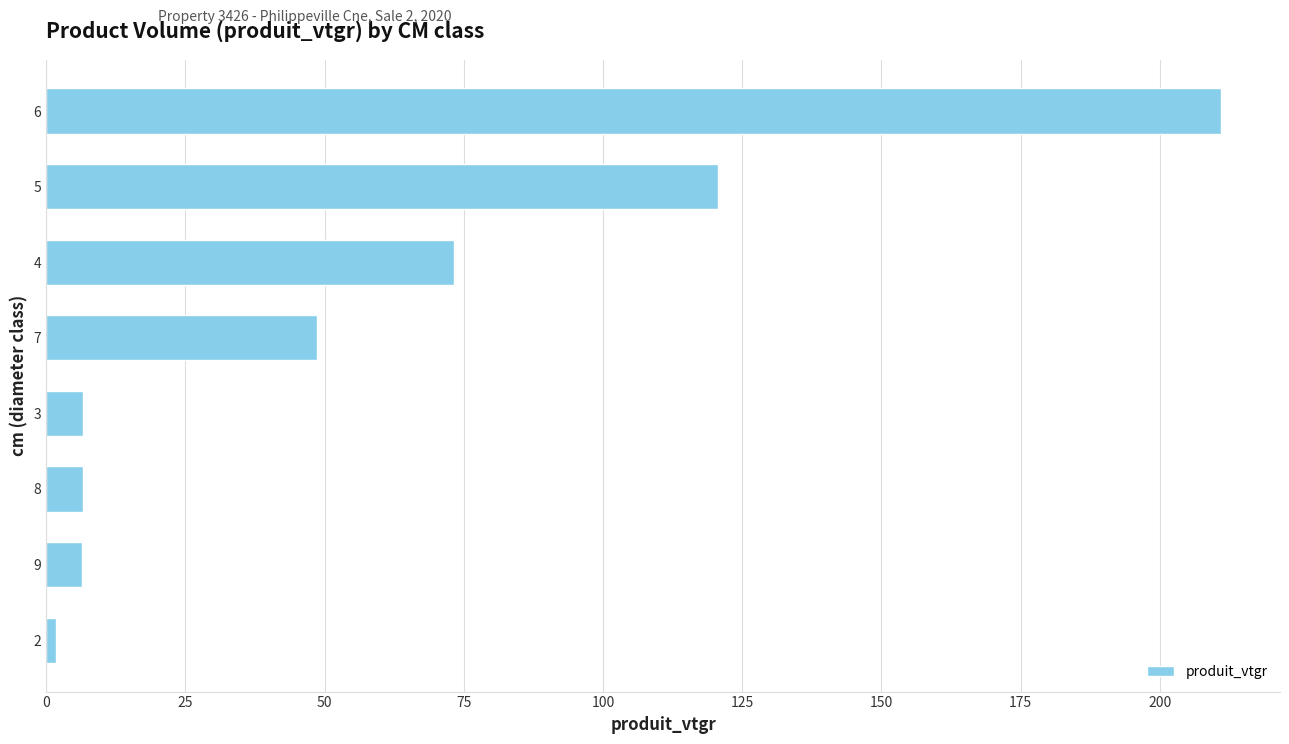

What is the average value?

59.4